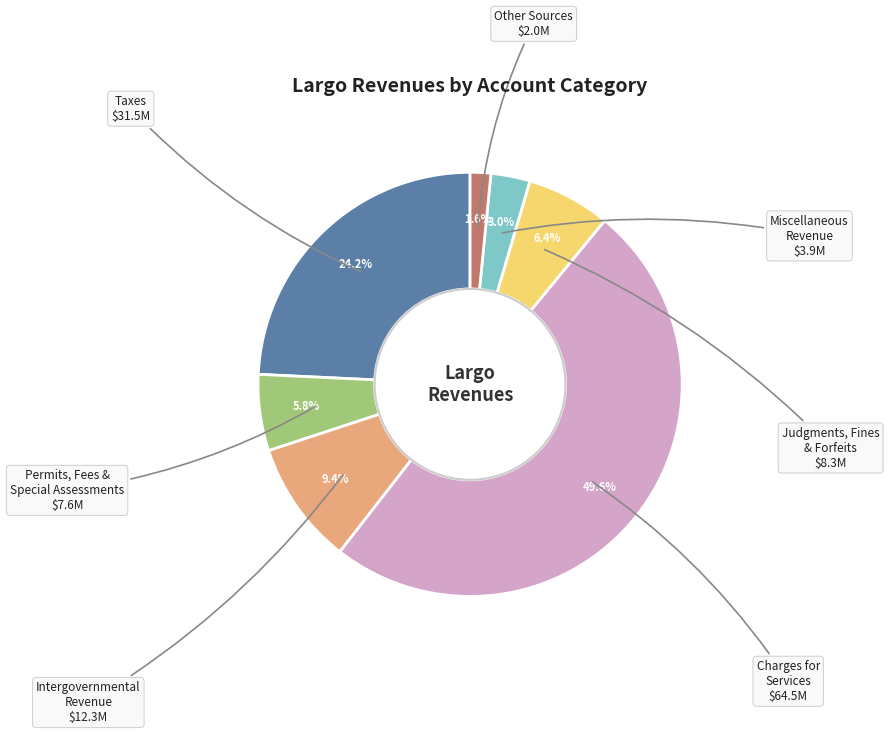

Count the number of slices in the pie.

7